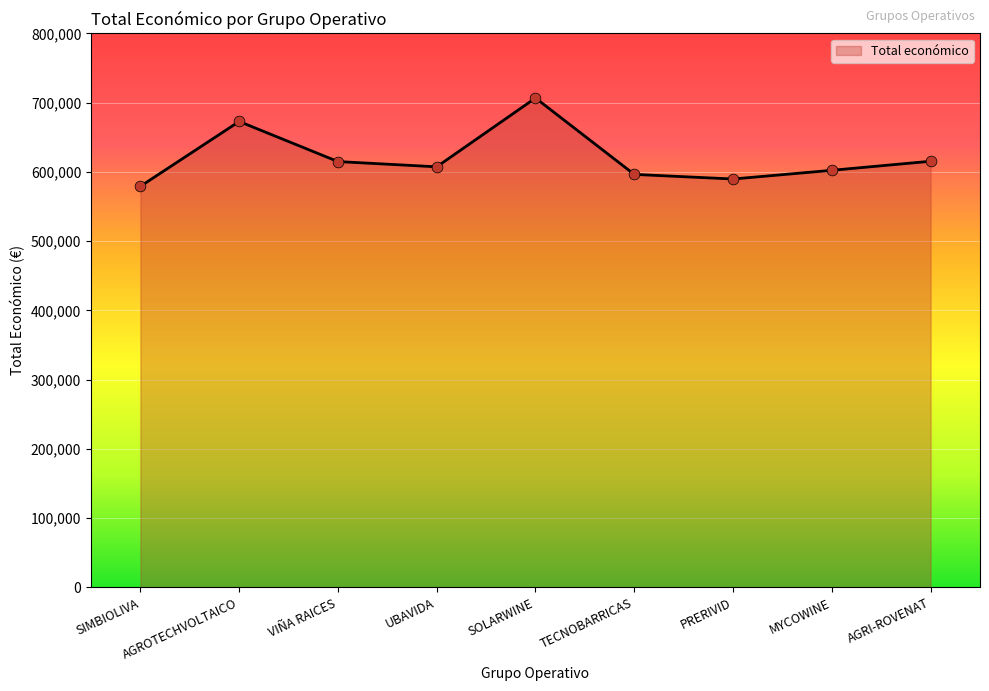

Between MYCOWINE and VIÑA RAICES, which is larger?

VIÑA RAICES